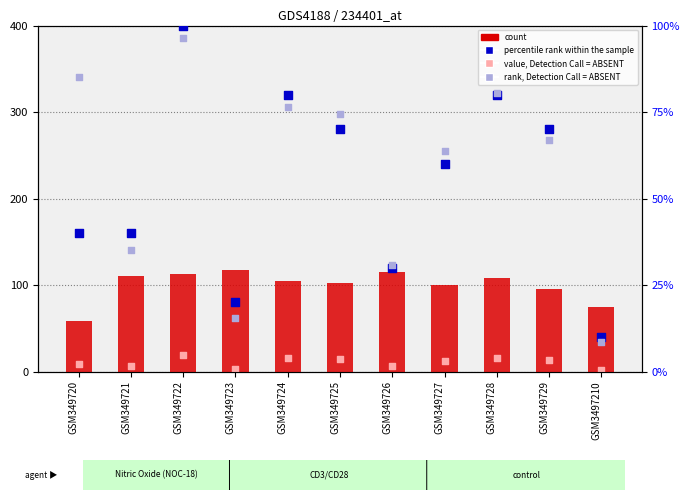

Which series has the largest Y range (max minus min)?

count